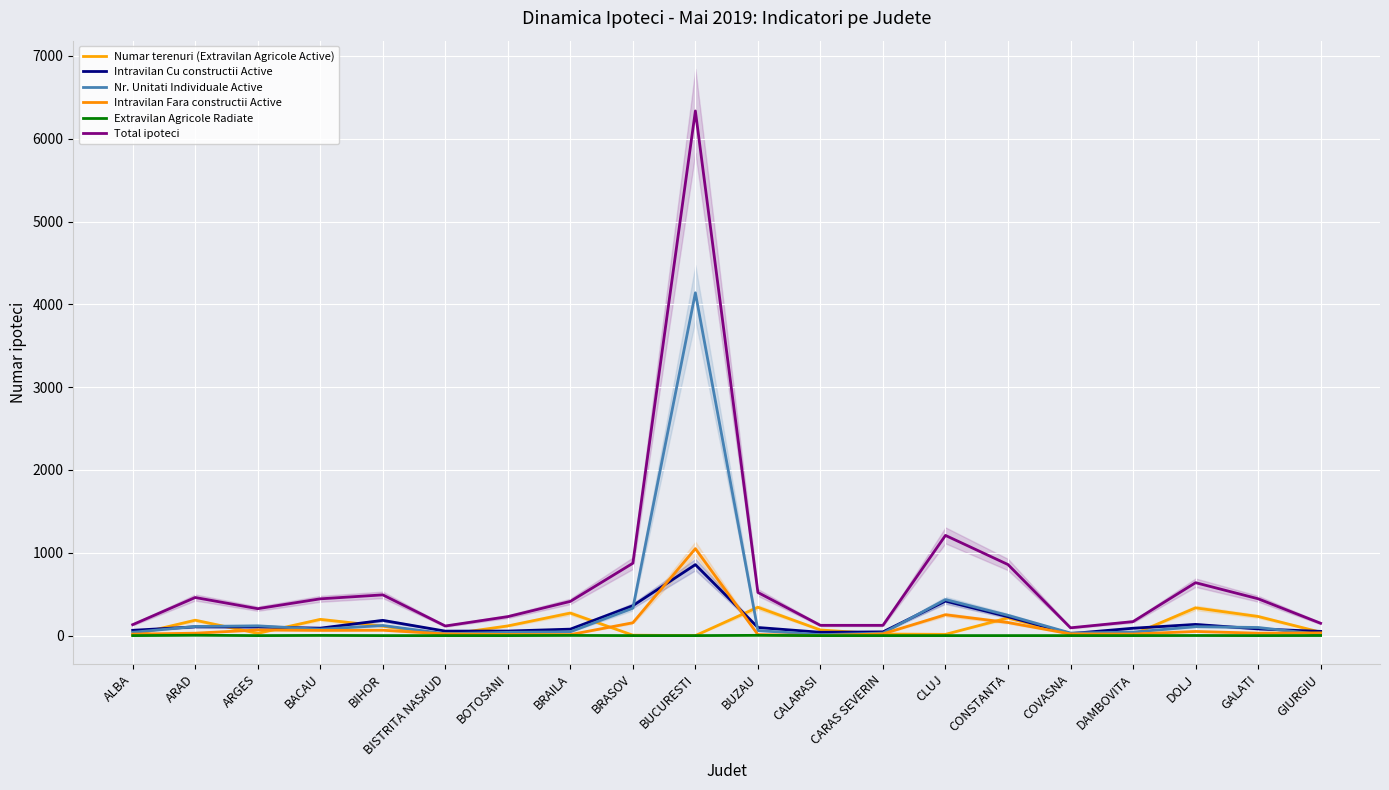

Which category has the lowest value in the Numar terenuri (Extravilan Agricole Active) series?

BUCURESTI